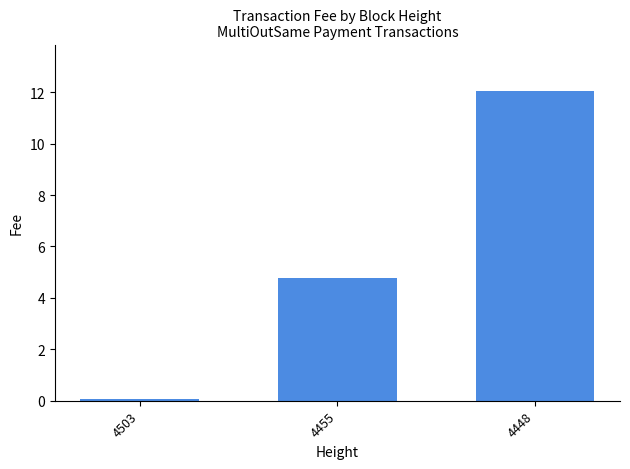

What is the value of the 1st bar from the left?

0.1